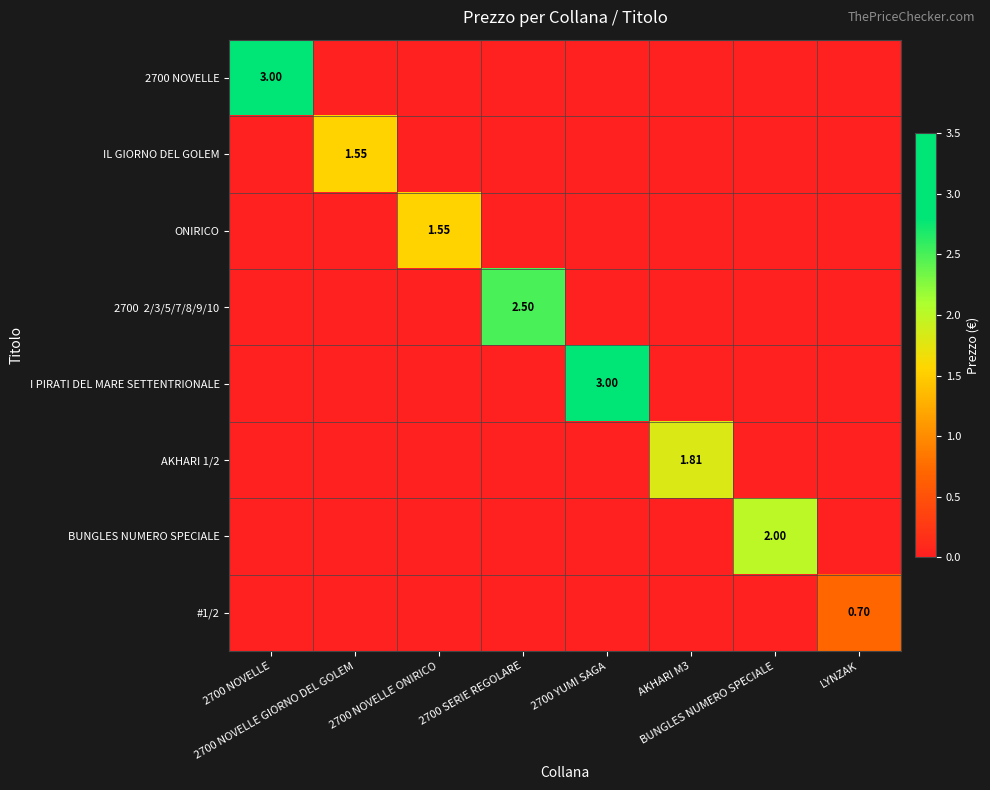

Is the value of IL GIORNO DEL GOLEM at AKHARI M3 greater than the value of ONIRICO at 2700 NOVELLE?

No